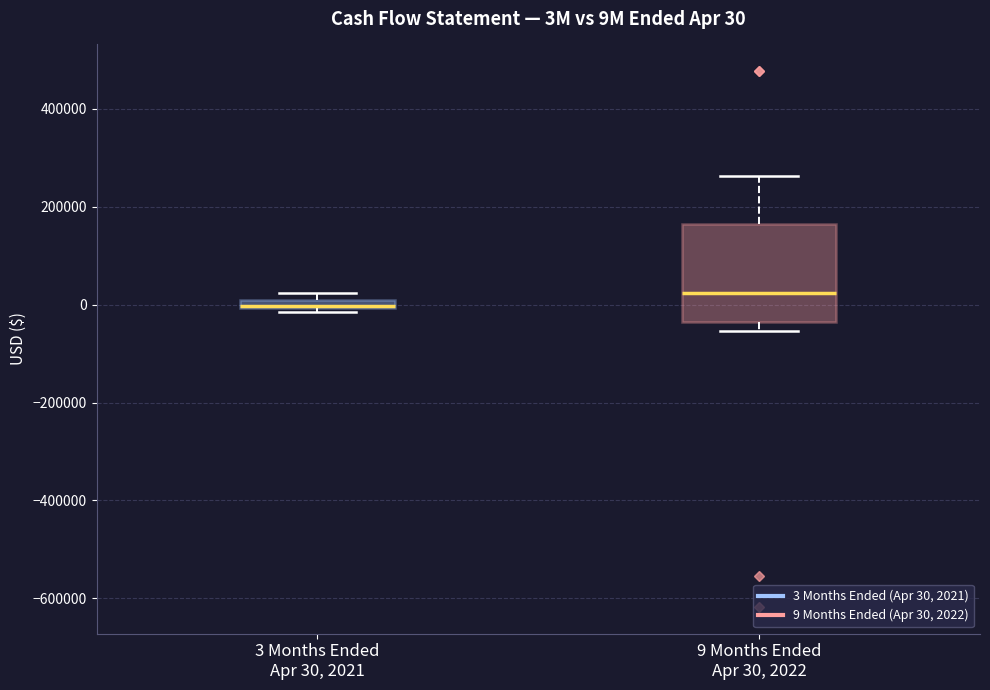

Comparing the boxes themselves (not the whiskers), which one is the tallest?

9 Months Ended Apr 30, 2022